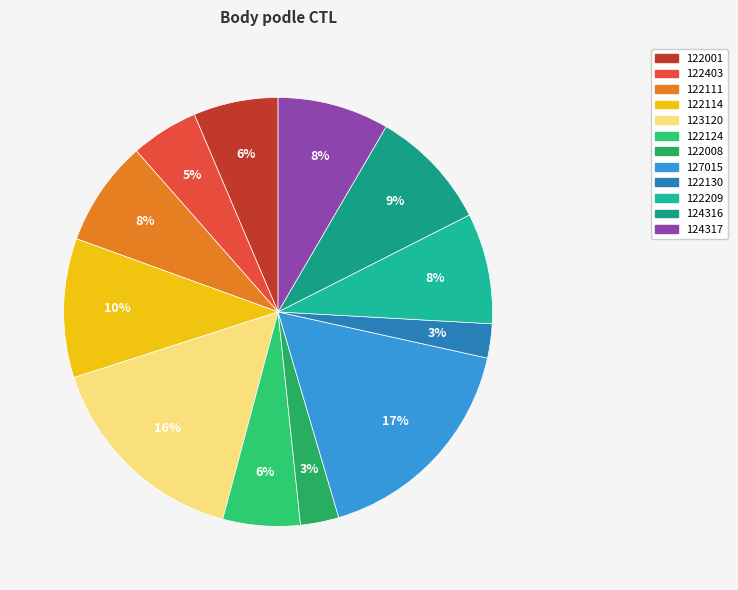

What percentage do 122001 and 122403 together represent?

11.5%